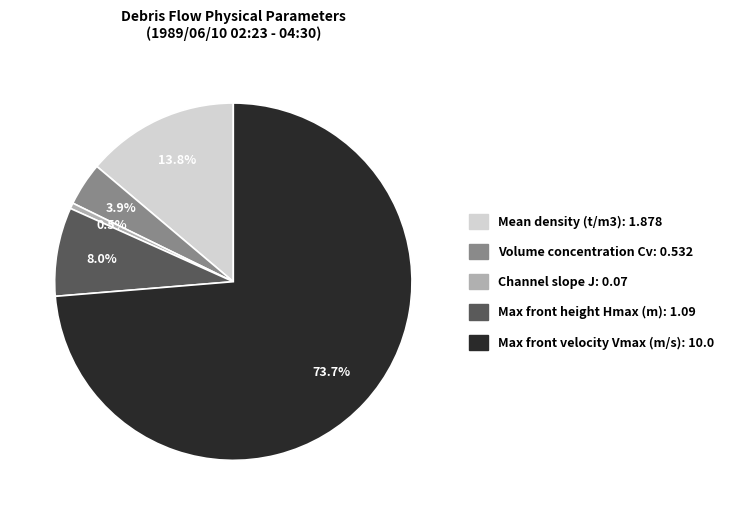

Combined, do Mean density (t/m3): 1.878 and Volume concentration Cv: 0.532 account for over 50%?

No